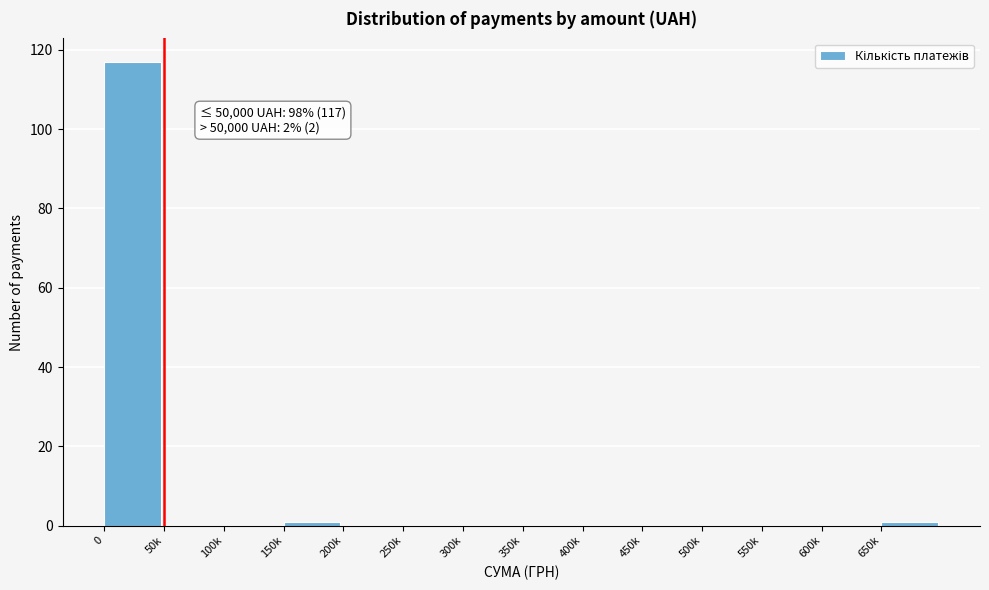

Reading right to left, extract all data points from this chart.

650k=1	600k=0	550k=0	500k=0	450k=0	400k=0	350k=0	300k=0	250k=0	200k=0	150k=1	100k=0	50k=0	0=117